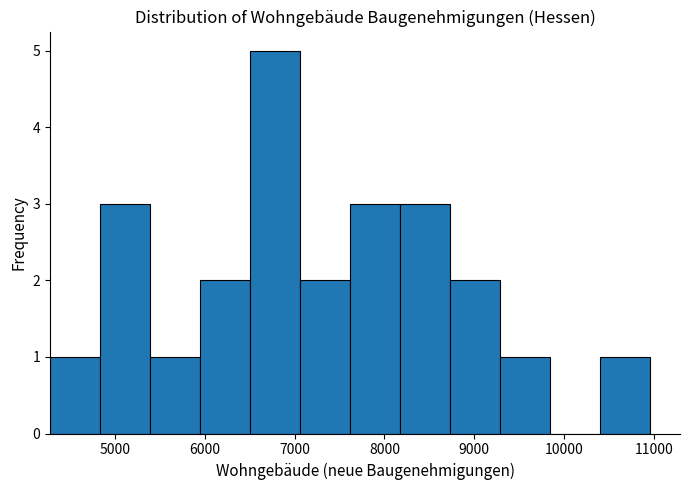

Reading left to right, list every bar in this chart as the range it spans on the x-axis followed by its height. Neither the bar edges nor the heights are printed on the chart, so give them approximately, as read against the axes.

4300 to 4800: 1
4800 to 5400: 3
5400 to 5900: 1
5900 to 6500: 2
6500 to 7100: 5
7100 to 7600: 2
7600 to 8200: 3
8200 to 8700: 3
8700 to 9300: 2
9300 to 9800: 1
9800 to 10400: 0
10400 to 11000: 1